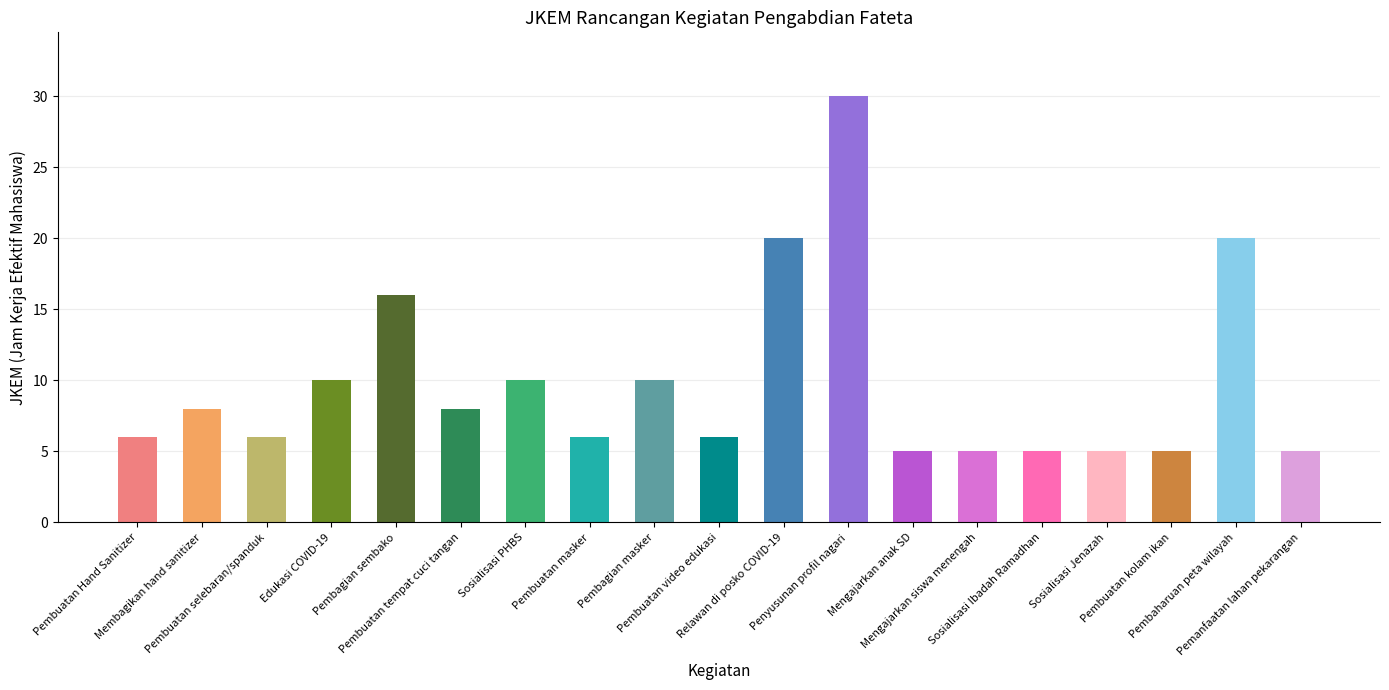

How many data points does each series have?

19